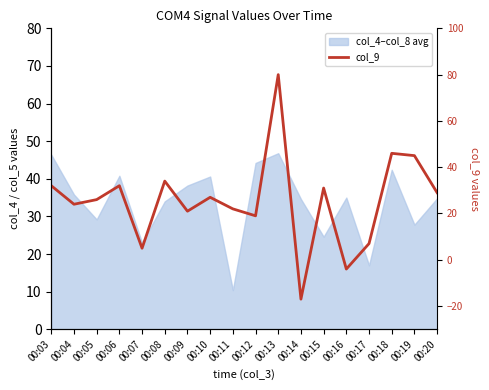

At which label does the data first exceed 27?

00:03